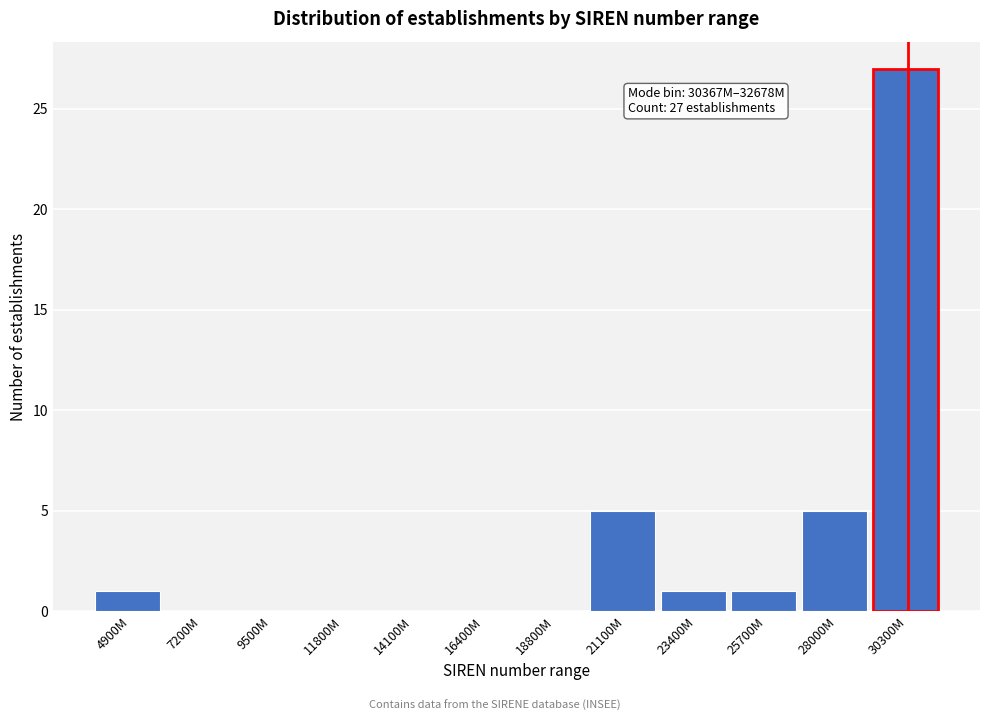

Reading left to right, transcribe all the data shown in this chart.

4900M=1	7200M=0	9500M=0	11800M=0	14100M=0	16400M=0	18800M=0	21100M=5	23400M=1	25700M=1	28000M=5	30300M=27